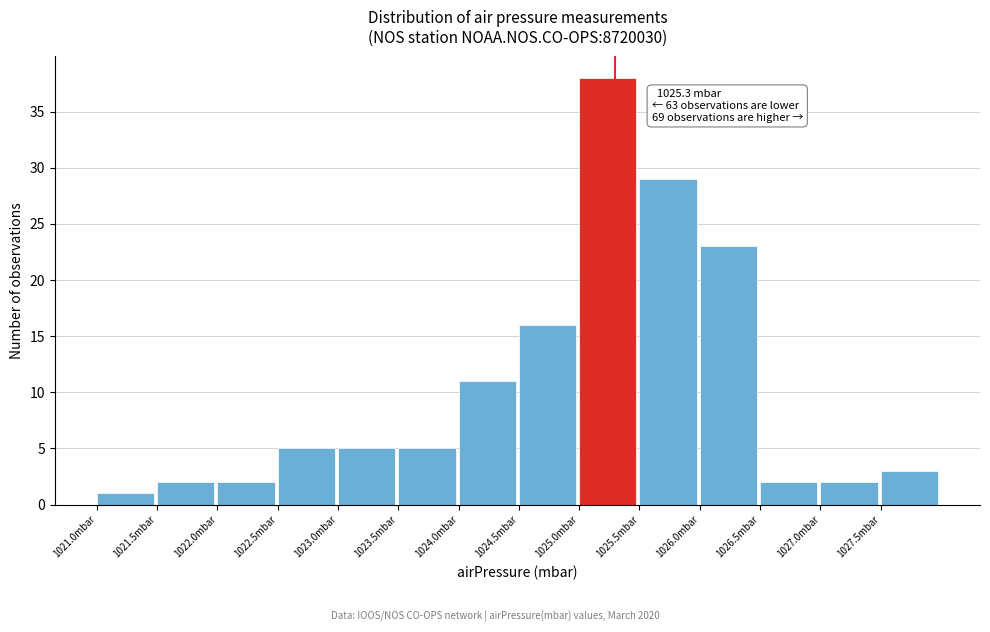

Which range on the x-axis has the tallest bar?

1025.0 to 1025.5